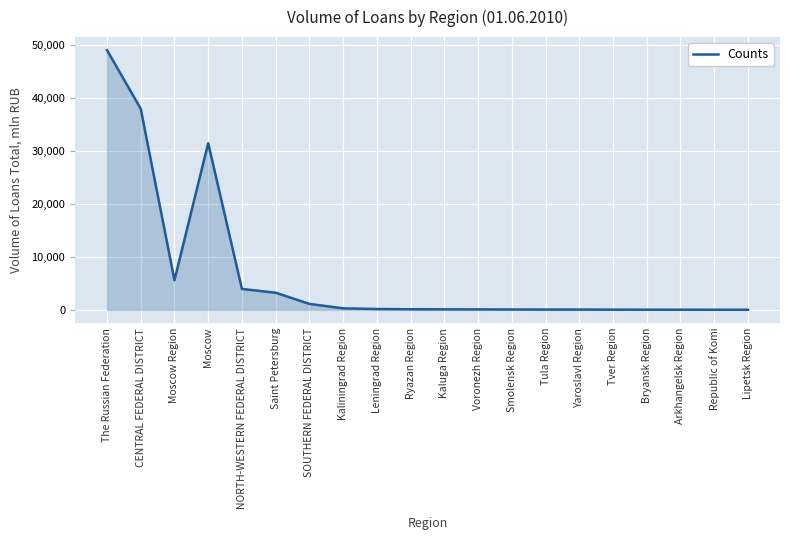

Which label corresponds to the largest value in the chart?

The Russian Federation